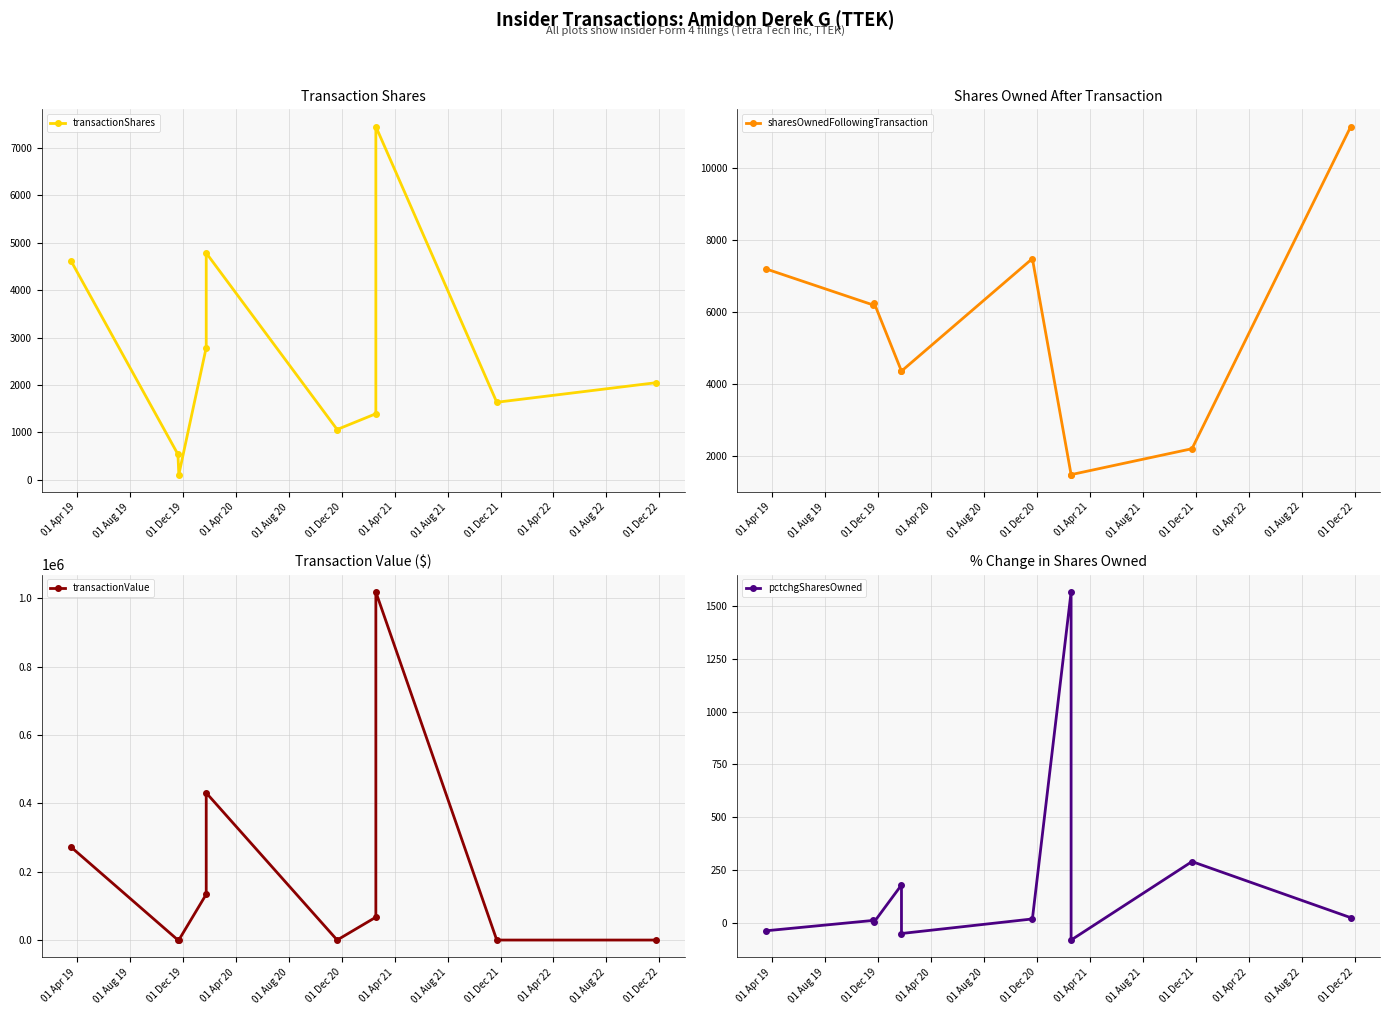

What is the difference between the second highest and second lowest values in the transactionValue series?

430470